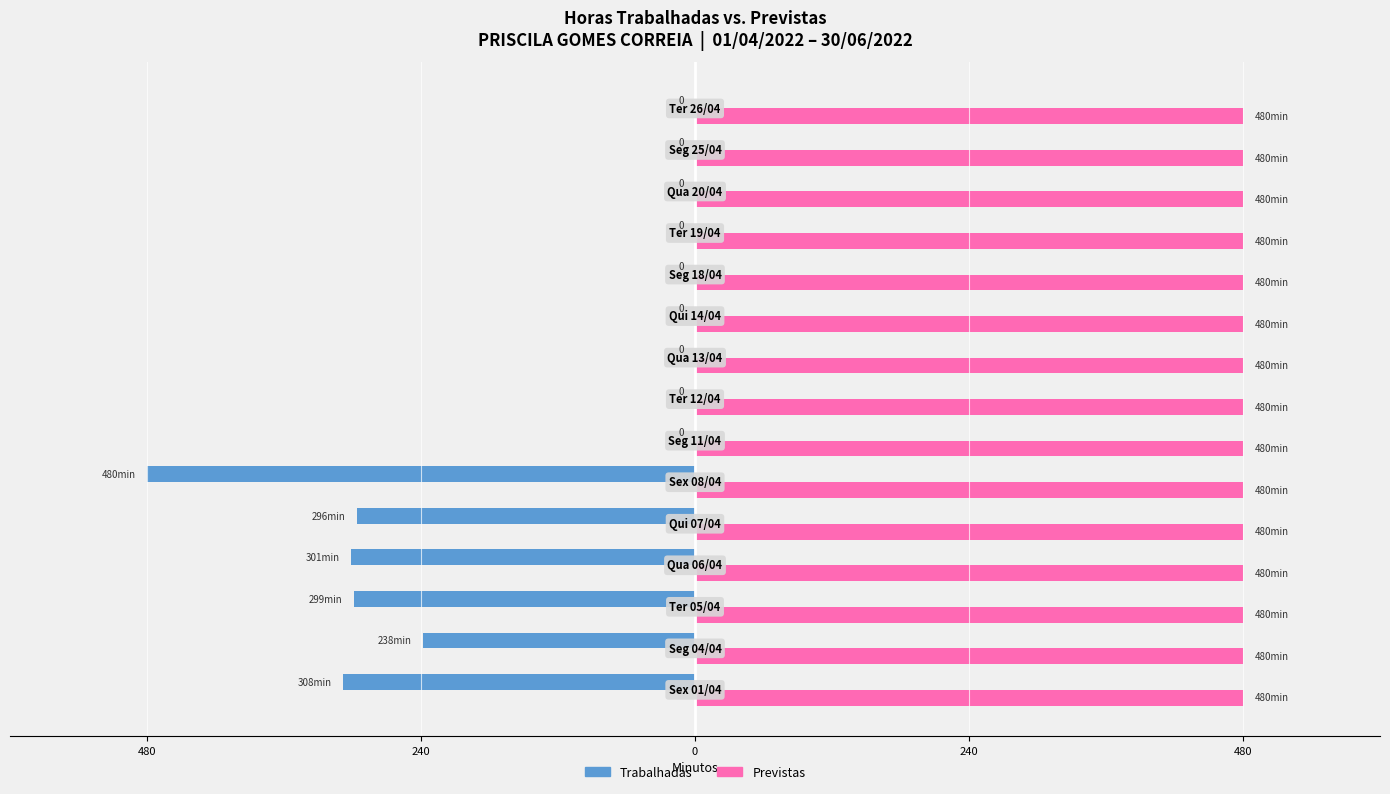

Reading left to right, what are all the values shown in this chart?

Trabalhadas: -308.0	-238.0	-299.0	-301.0	-296.0	-480.0	0.0	0.0	0.0	0.0	0.0	0.0	0.0	0.0	0.0
Previstas: 0.4	0.4	0.4	0.4	0.4	0.4	0.4	0.4	0.4	0.4	0.4	0.4	0.4	0.4	0.4